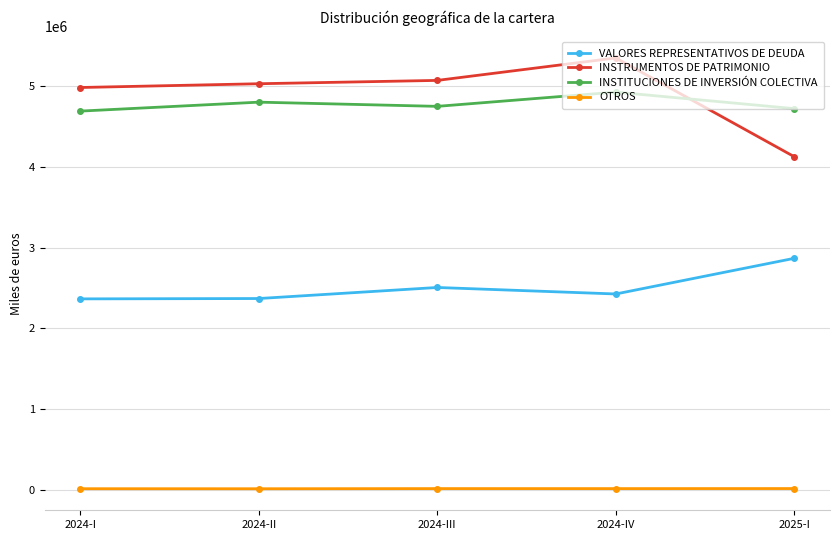

What is the maximum value shown in the chart?

5343182